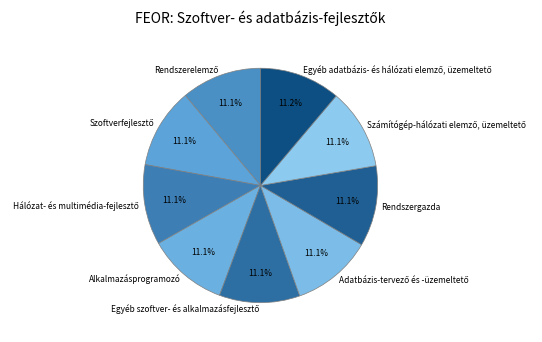

Do Alkalmazásprogramozó and Rendszergazda together represent more than half of the pie?

No